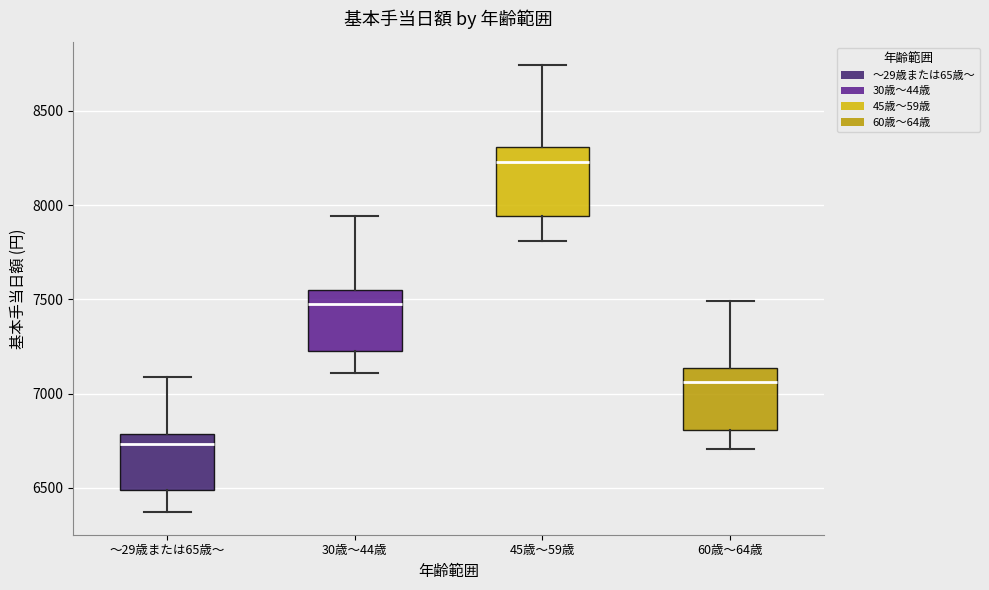

Reading left to right, read every box against the y-axis: the position of its median line, the range the box covers, and the ends of its whiskers. The values are not printed on the chart, so give them approximately, as read against the axis.

～29歳または65歳～: median 6750, box 6500 to 6800, whiskers 6350 to 7100
30歳～44歳: median 7500, box 7250 to 7550, whiskers 7100 to 7950
45歳～59歳: median 8250, box 7950 to 8300, whiskers 7800 to 8750
60歳～64歳: median 7050, box 6800 to 7150, whiskers 6700 to 7500